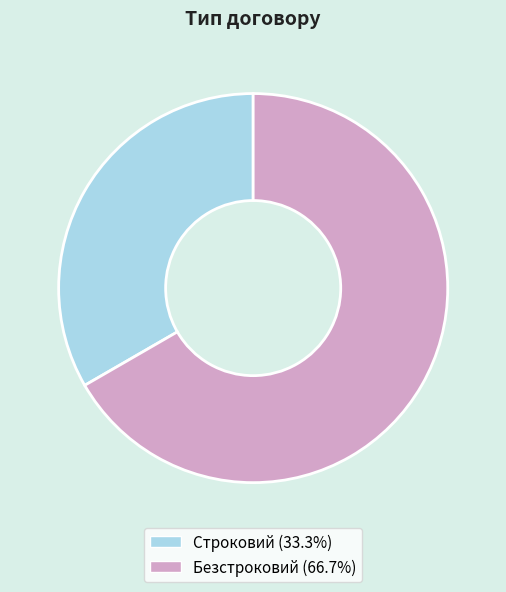

Do Безстроковий and Строковий together represent more than half of the pie?

Yes